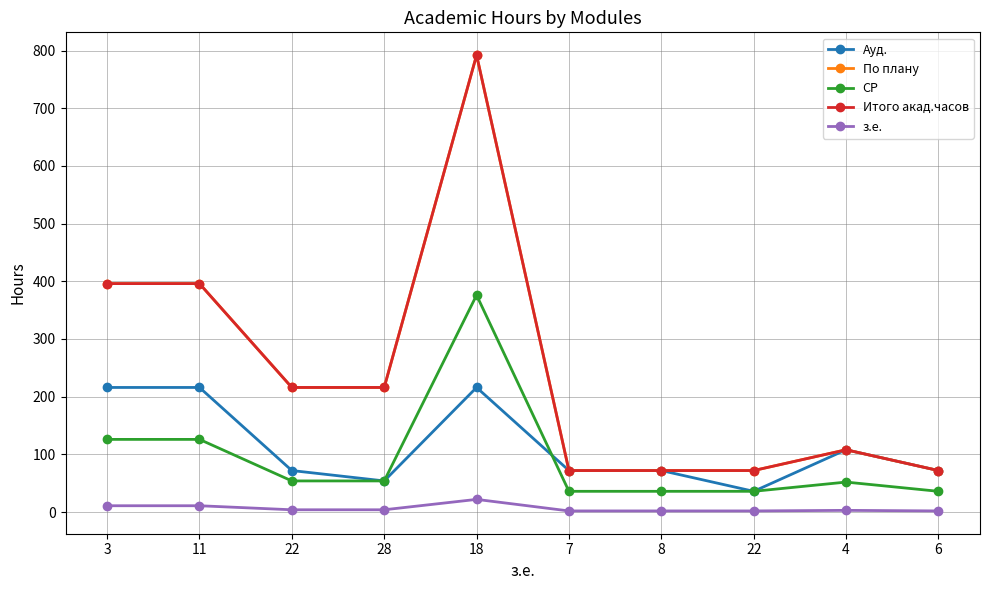

Is this an area chart (filled region under the line)?

No